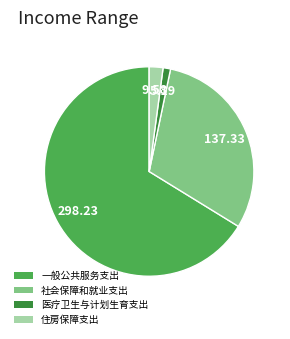

What is the smallest slice in the pie chart?

医疗卫生与计划生育支出